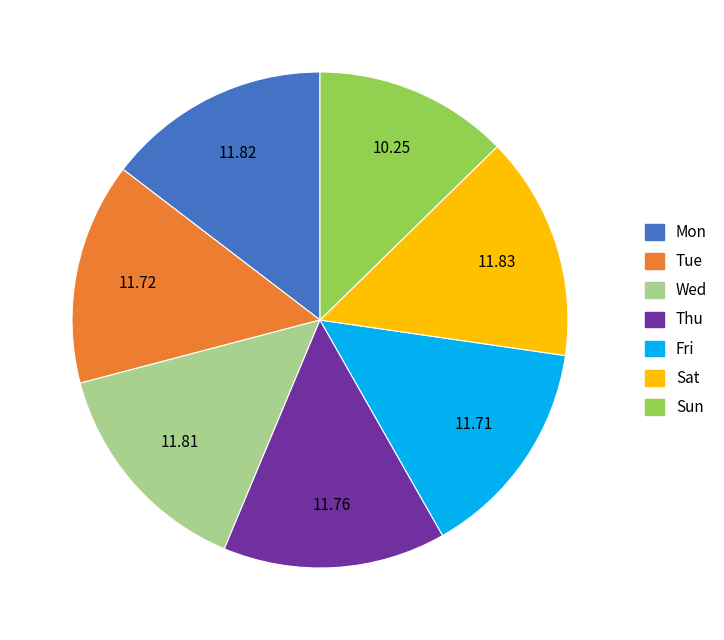

Which category has the smallest portion of the pie?

Sun